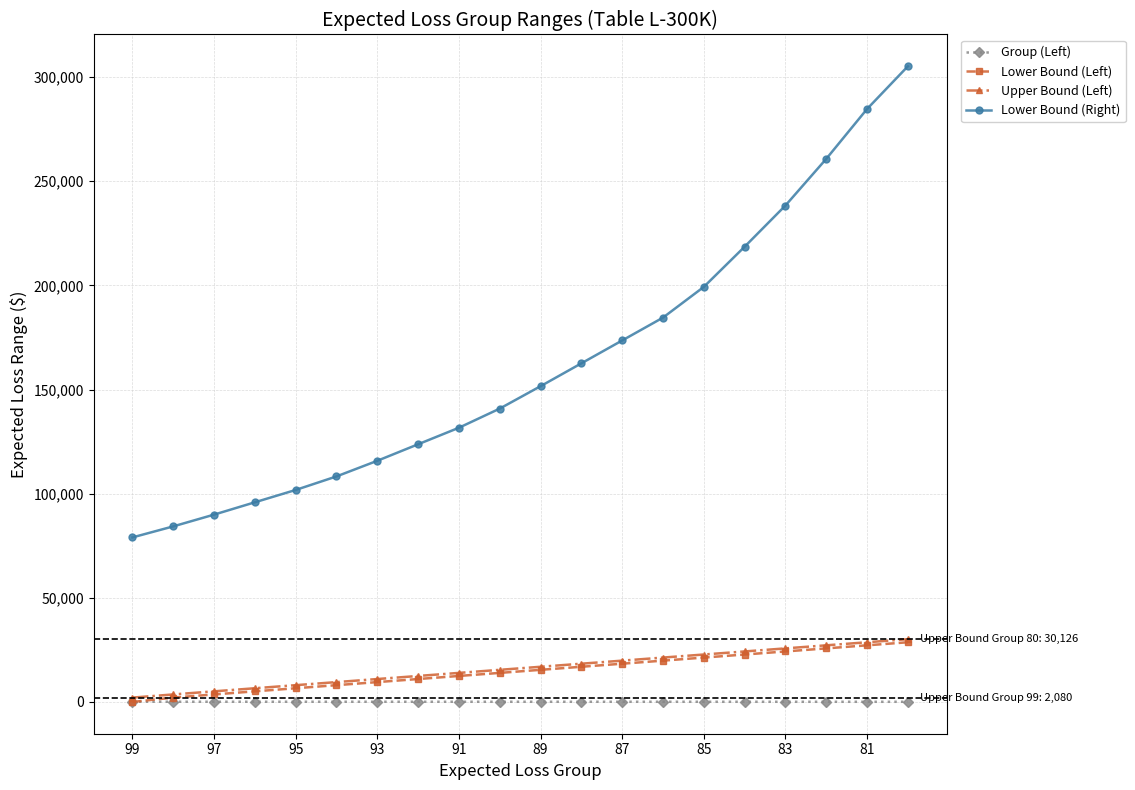

True or false: Lower Bound (Right) has more than 2 points higher than both neighbors.

False